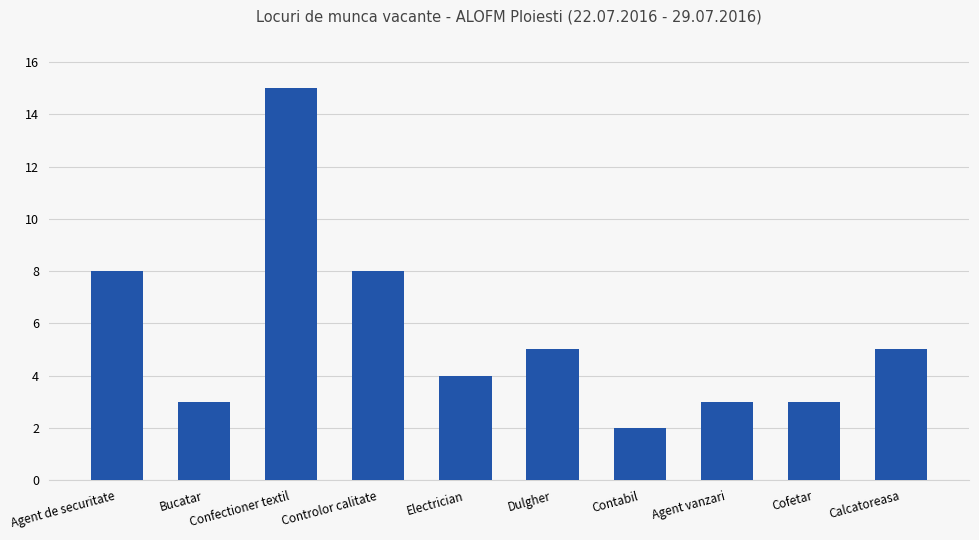

What is the sum of all values?

56